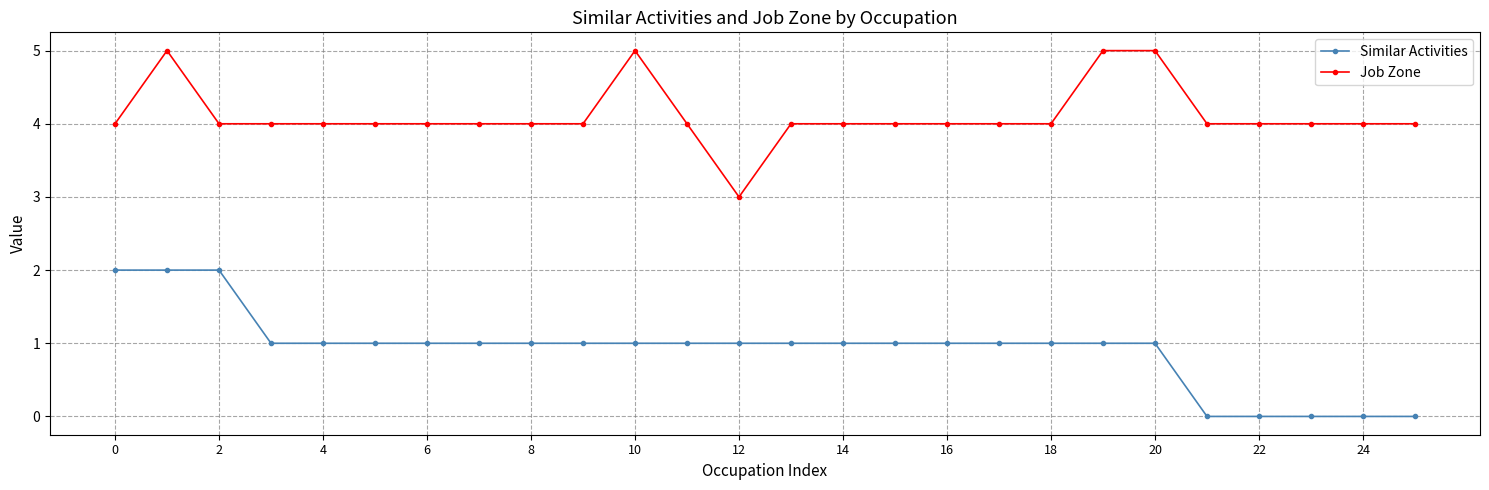

What are all the series names shown in the legend?

Similar Activities, Job Zone